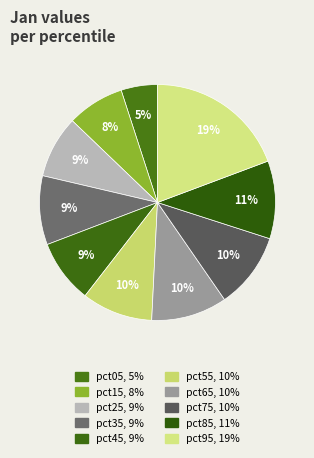

Which category has the biggest portion of the pie?

pct95